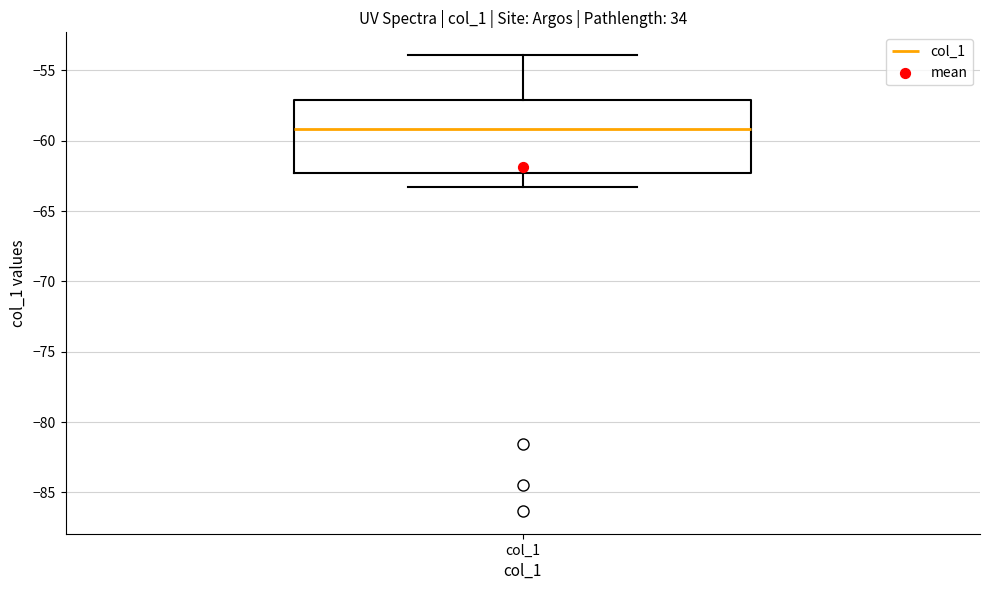

Transcribe this box plot: give where the median line is, the range the box spans, and where the two whiskers end, as read against the y-axis. The values are not printed on the chart, so give them approximately, as read against the axis.

median -59.0, box -62.5 to -57.0, whiskers -63.5 to -54.0